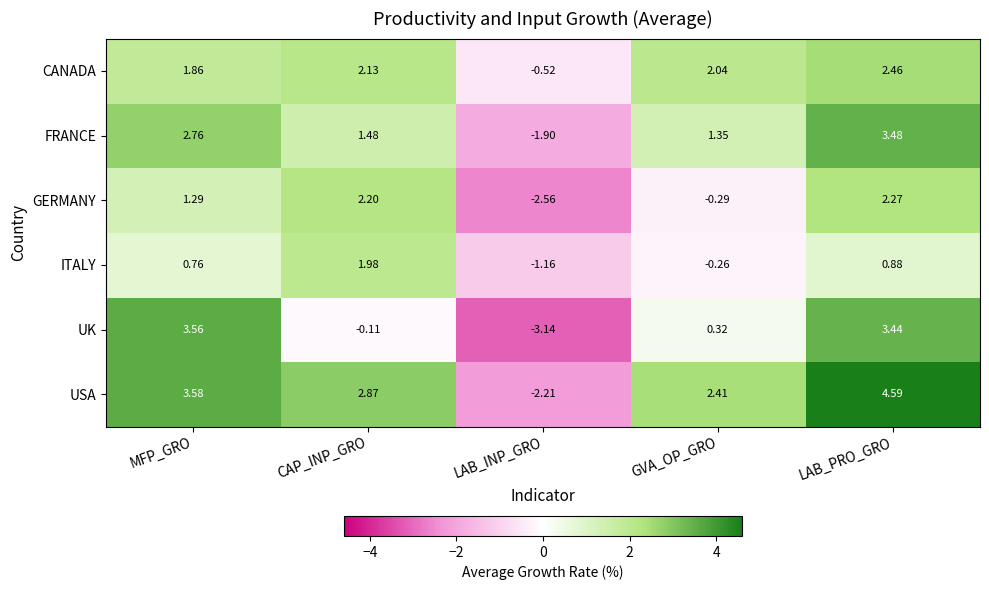

How many values in the ITALY series exceed 0?

3